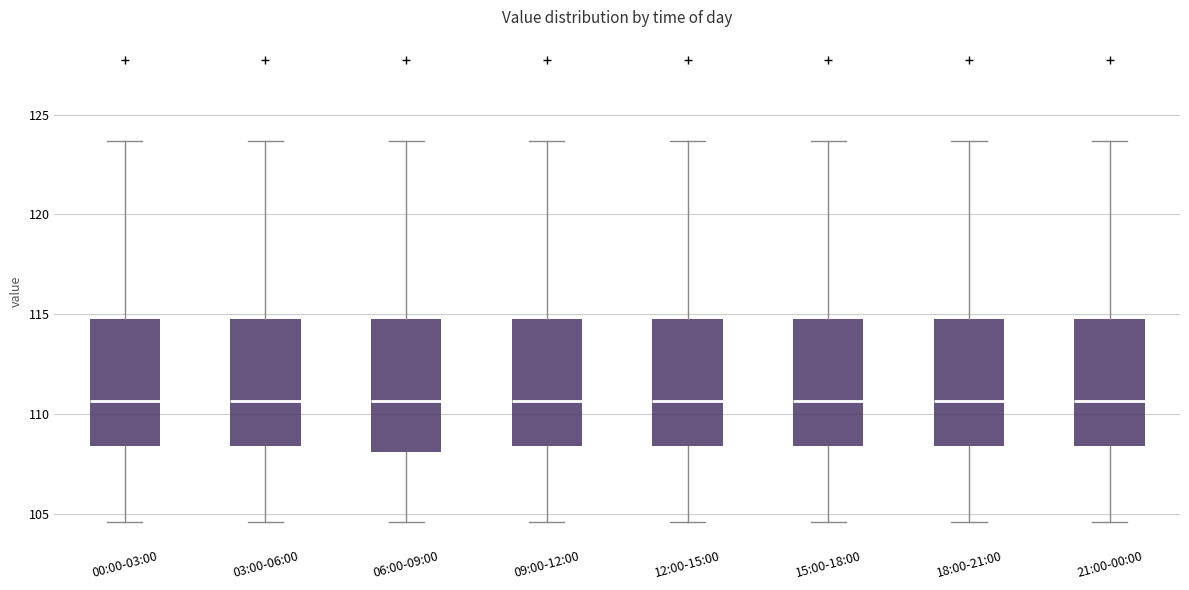

Where is the upper edge of the box for 21:00-00:00 on the y-axis? The values are not printed on the chart, so give them approximately, as read against the axis.

114.5